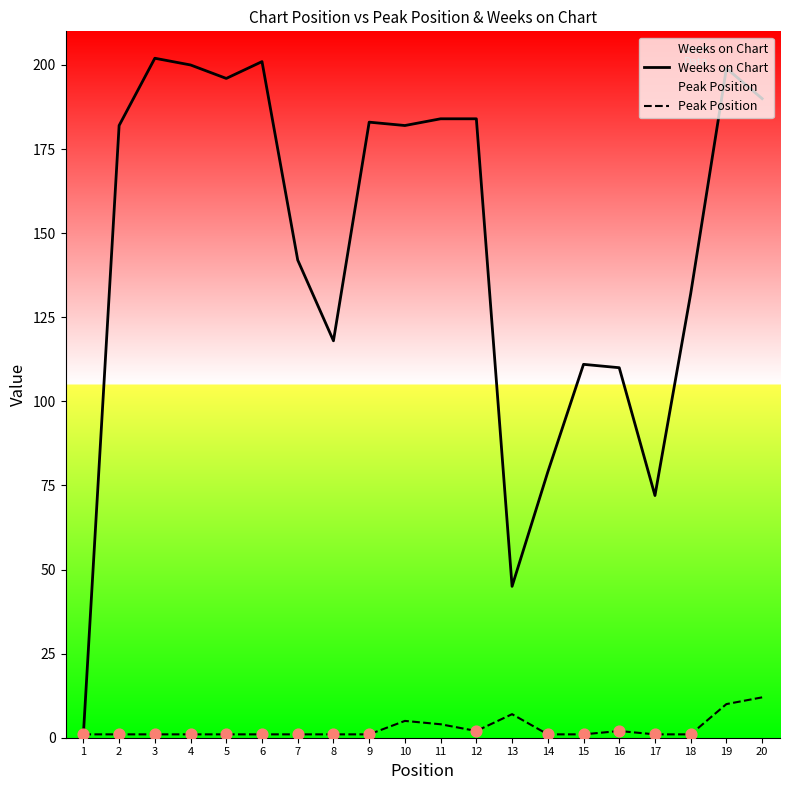

What are all the series names shown in the legend?

Weeks on Chart, Peak Position